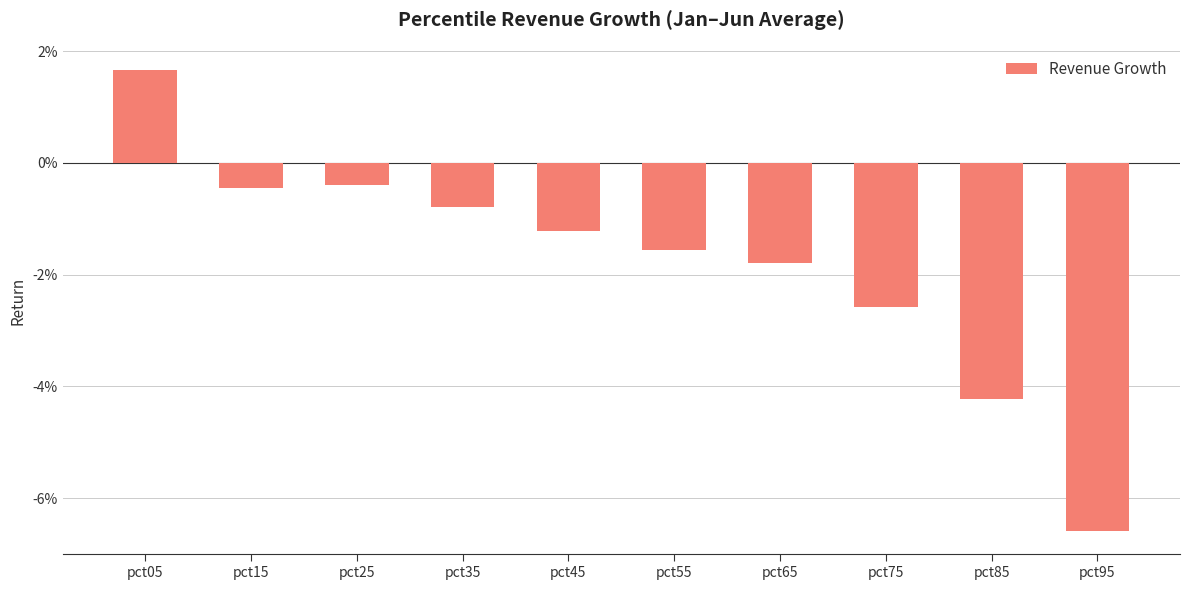

Rank the categories by value from lowest to highest.

pct95, pct85, pct75, pct65, pct55, pct45, pct35, pct15, pct25, pct05